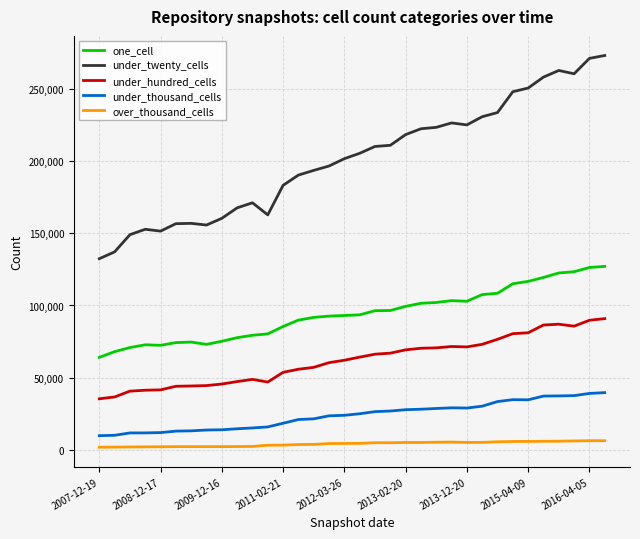

Which series has the widest spread of values?

under_twenty_cells